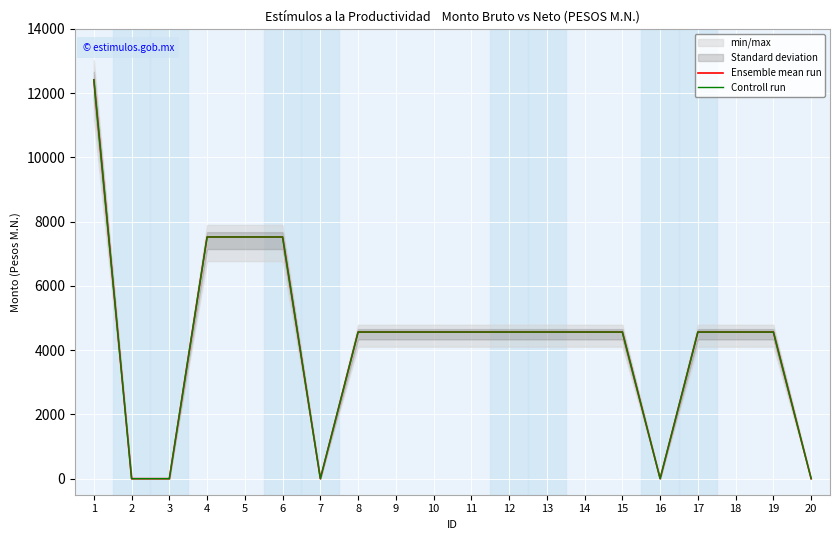

List the series in order of their peak value, highest first.

Ensemble mean run, Controll run